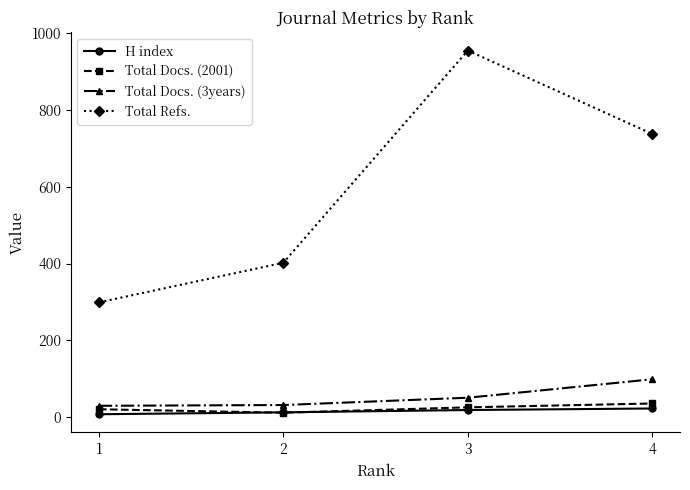

What is the highest value of the H index series?

23